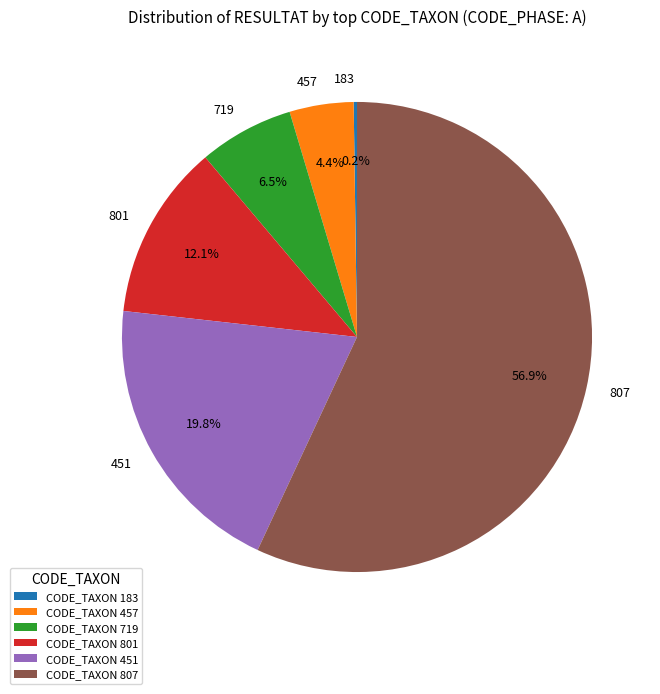

Is there any slice that represents more than half of the pie?

Yes